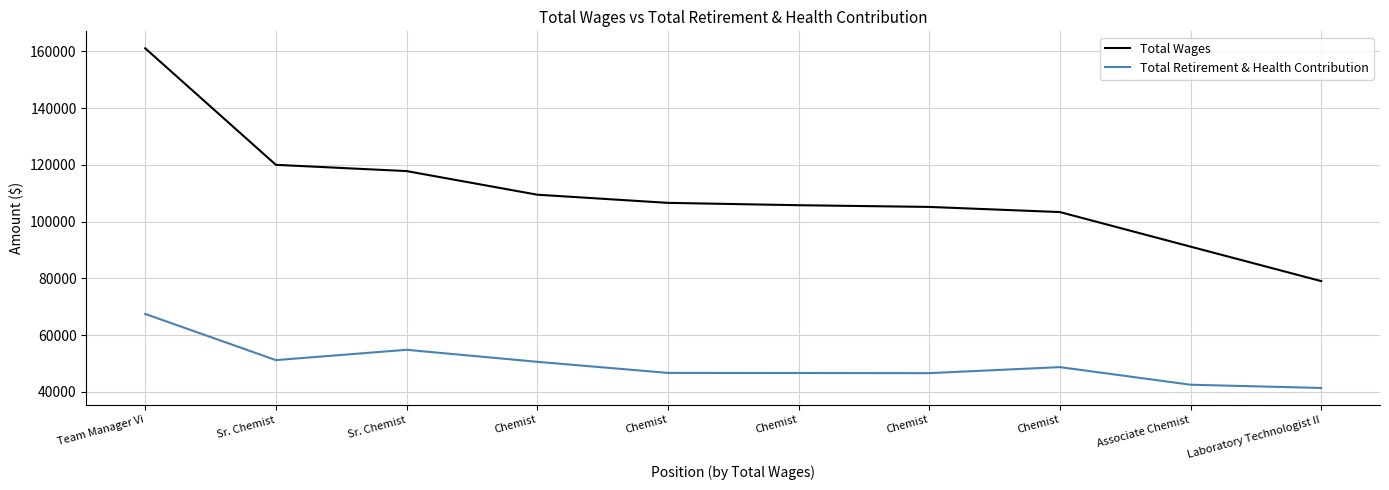

Is it true that Total Wages equals 183281 at Chemist?

False